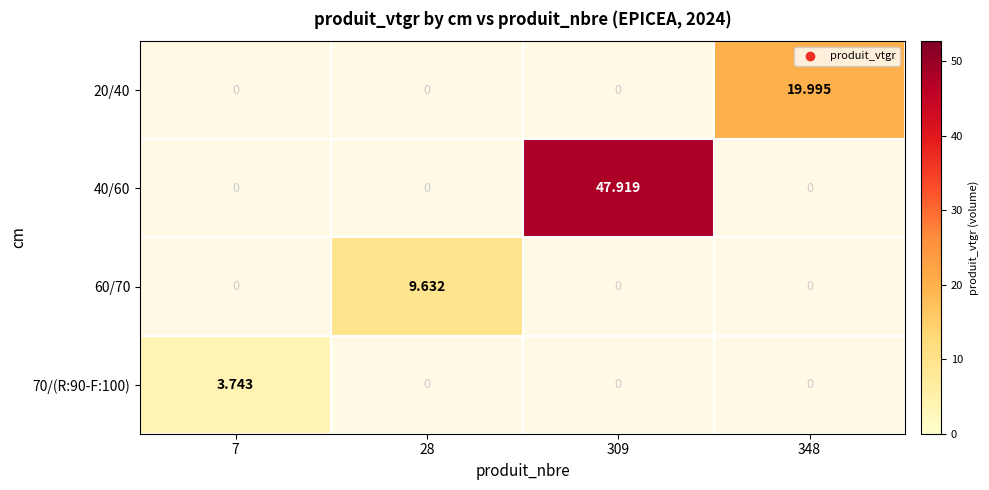

Is the value of 40/60 at 7 greater than the value of 70/(R:90-F:100) at 7?

No